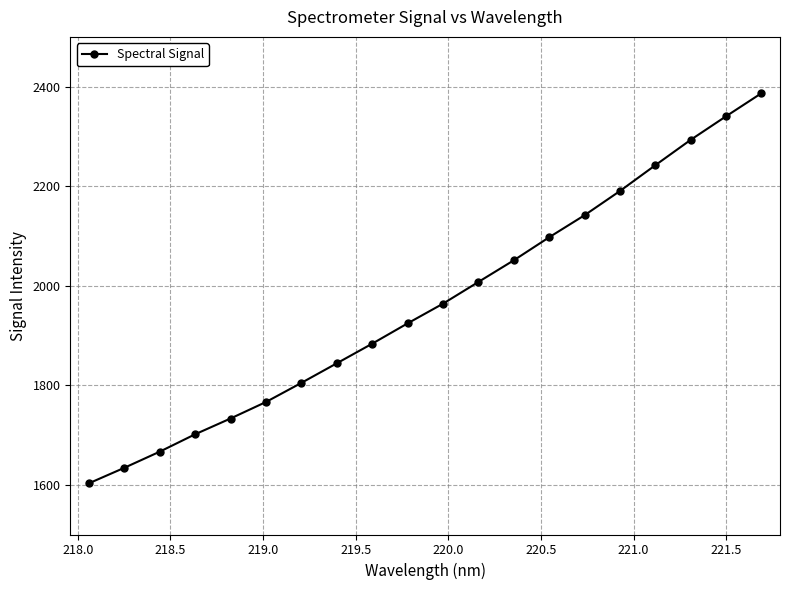

What is the value of the 2nd point from the left?

1634.0